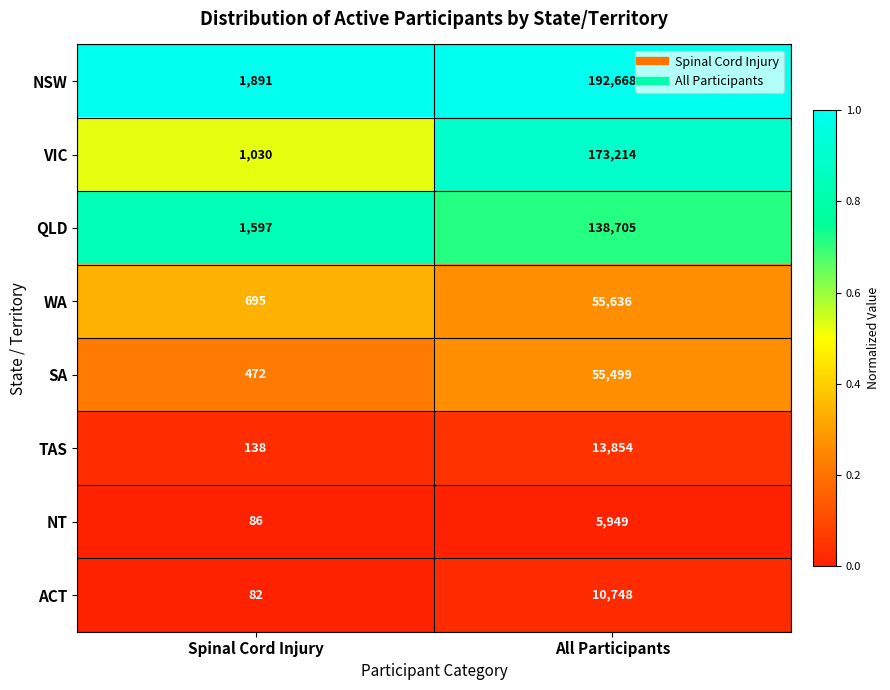

Is it true that TAS equals 18645 at All Participants?

False